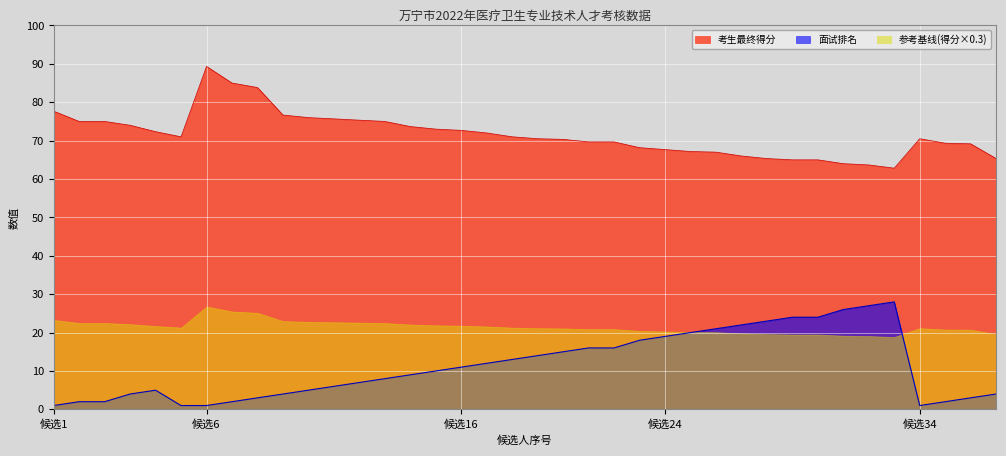

The 考生最终得分 series shows 69.3 at 36. True or false?

True